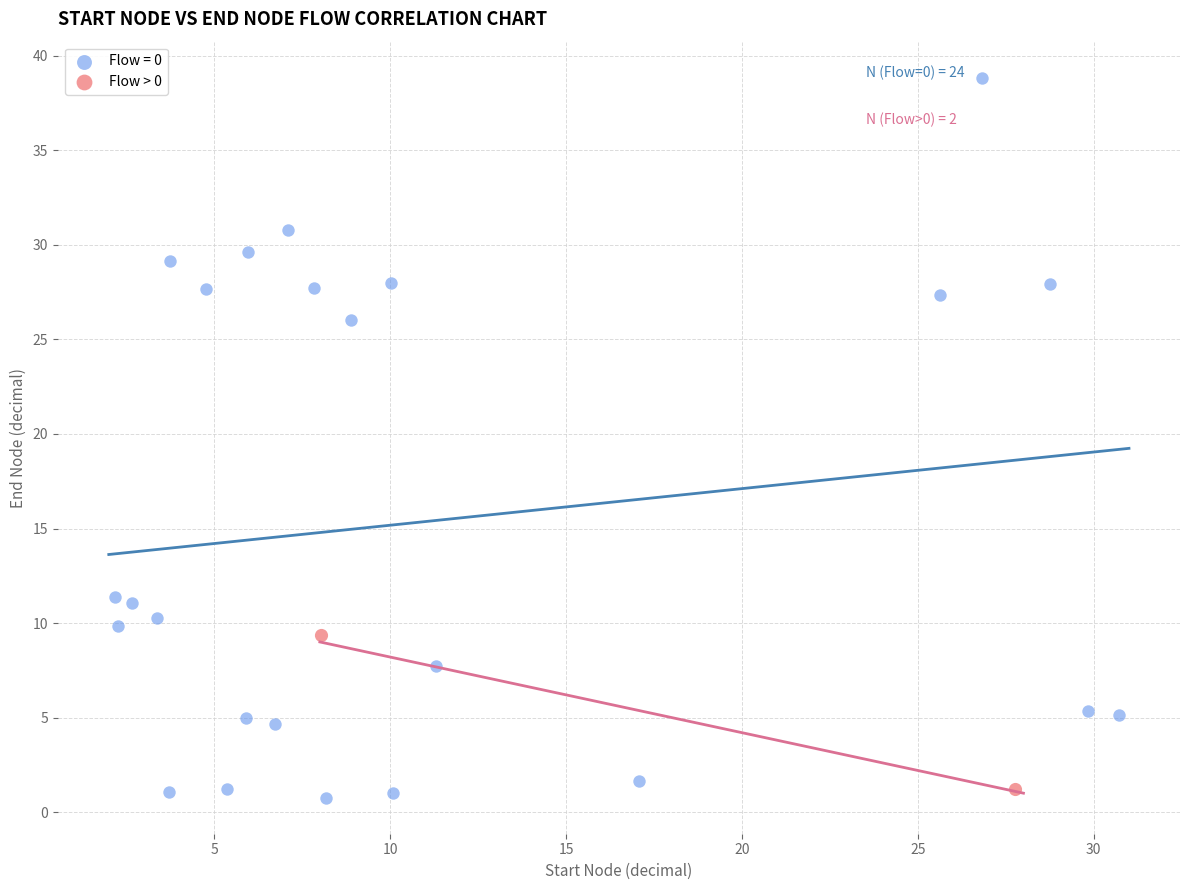

What are all the series names shown in the legend?

Flow = 0, Flow > 0